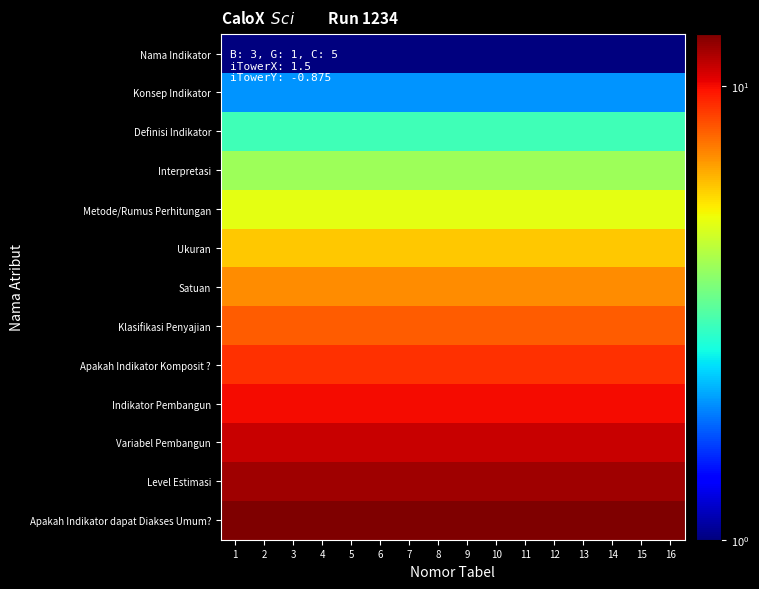

What is the minimum value shown in the chart?

1